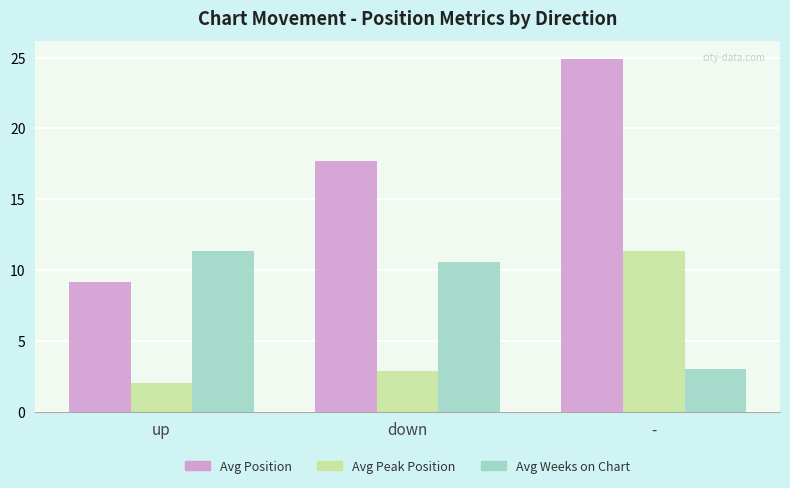

What is the spread (max minus min) of values at up?

9.4